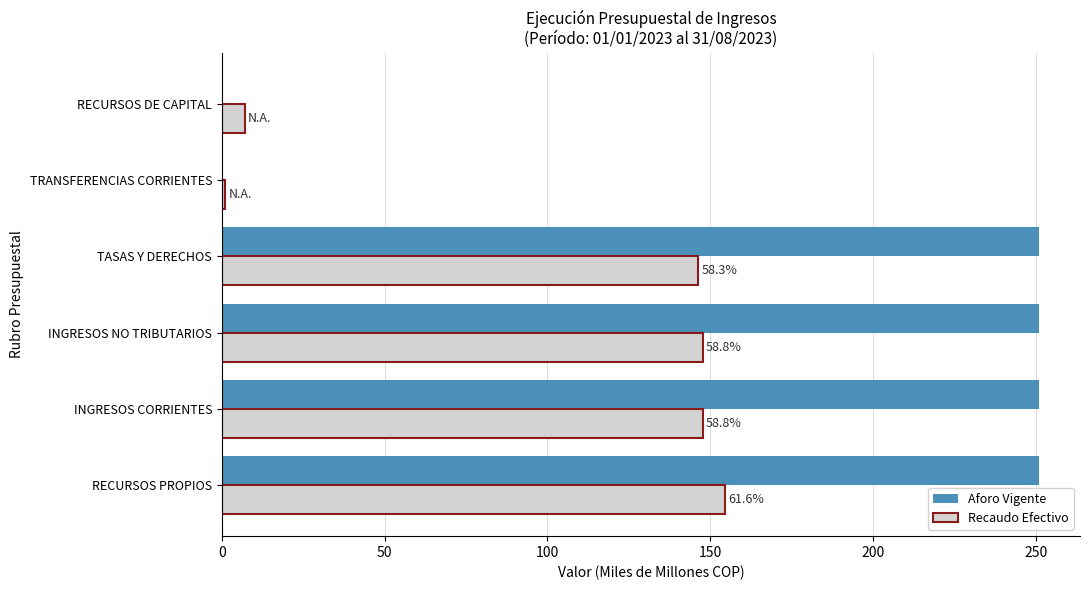

What is the sum of all Aforo Vigente values?

1003.9